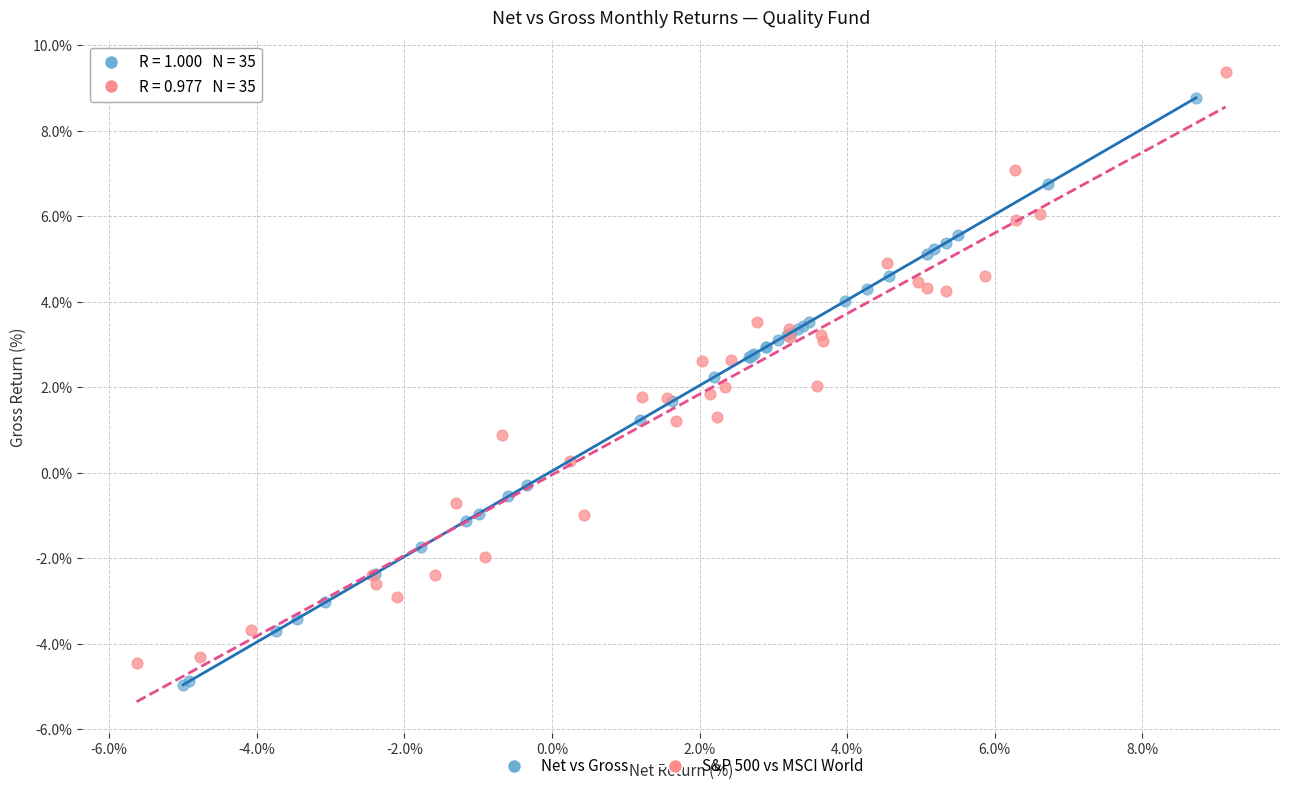

Which series reaches the maximum Y coordinate?

S&P 500 vs MSCI World